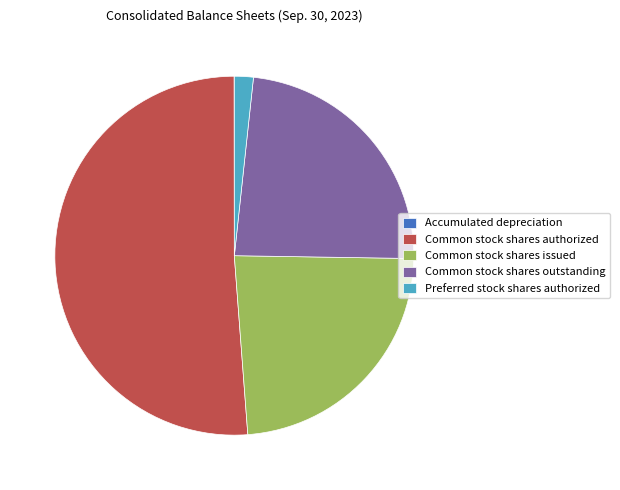

True or false: Common stock shares issued accounts for 24% of the total.

True